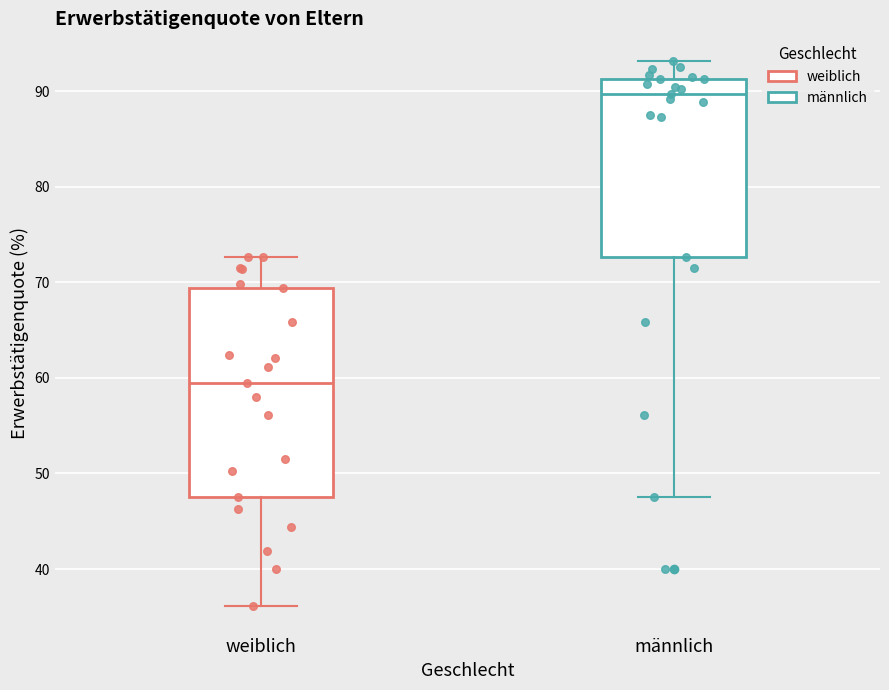

Reading left to right, read every box against the y-axis: the position of its median line, the range the box covers, and the ends of its whiskers. The values are not printed on the chart, so give them approximately, as read against the axis.

weiblich: median 60, box 48 to 69, whiskers 36 to 73
männlich: median 90, box 73 to 91, whiskers 48 to 93